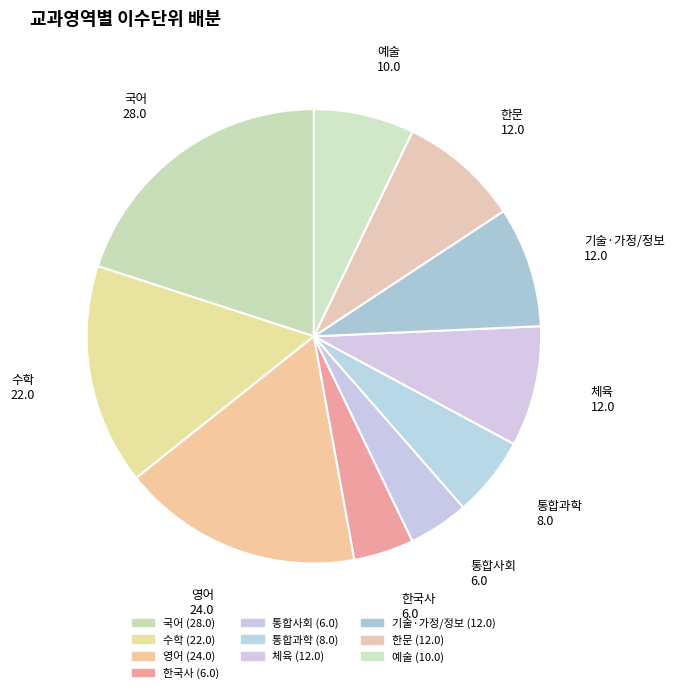

Is the sum of 통합사회 and 한국사 greater than half?

No